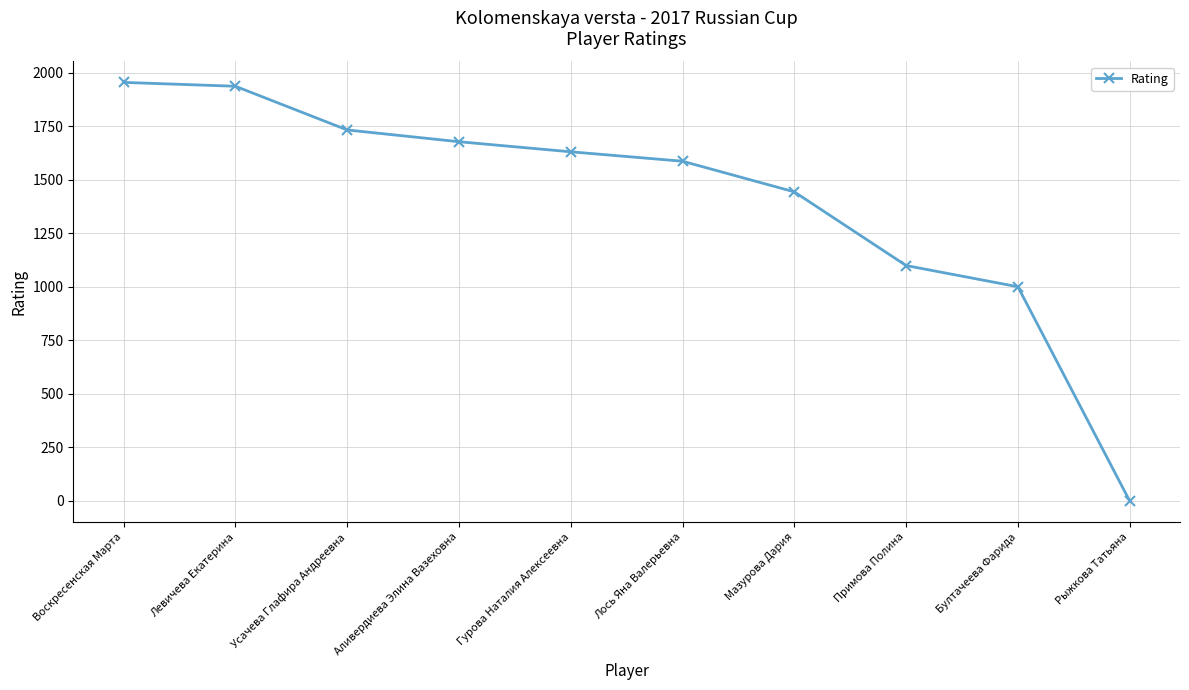

What is the difference between the maximum and minimum values?

1954